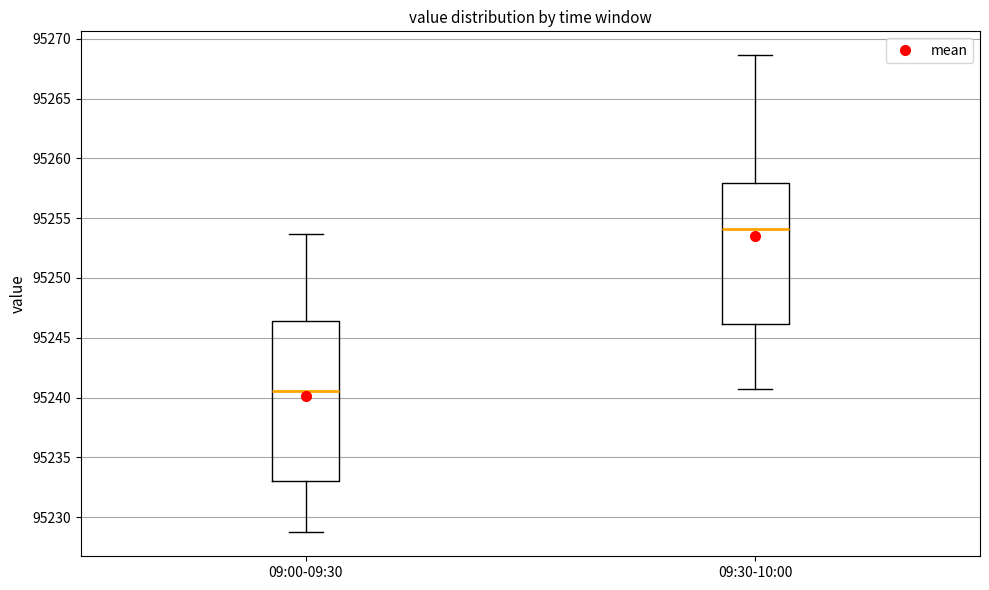

Where is the lower edge of the box for 09:00-09:30 on the y-axis? The values are not printed on the chart, so give them approximately, as read against the axis.

95233.0